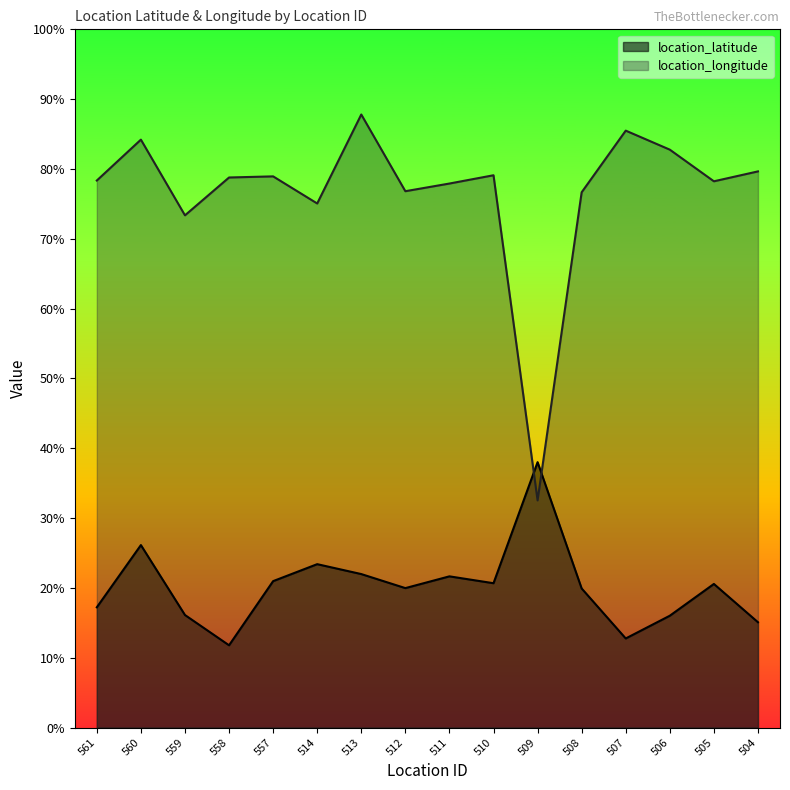

What is the average value of the location_latitude series?

20.1